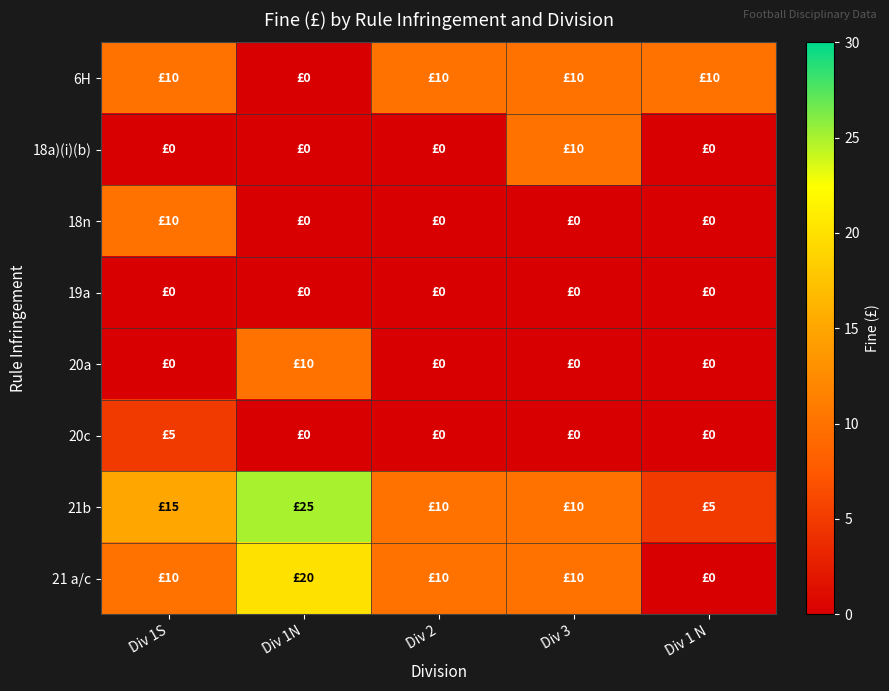

Between Div 1N and Div 2, which is larger?

Div 2